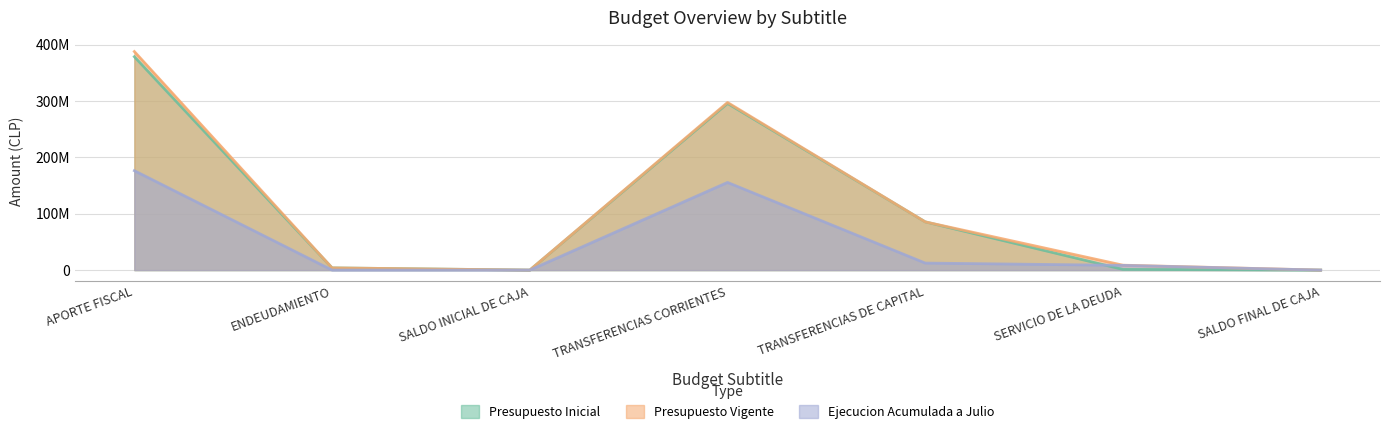

Between APORTE FISCAL and SERVICIO DE LA DEUDA, which series saw the biggest shift?

Presupuesto Vigente